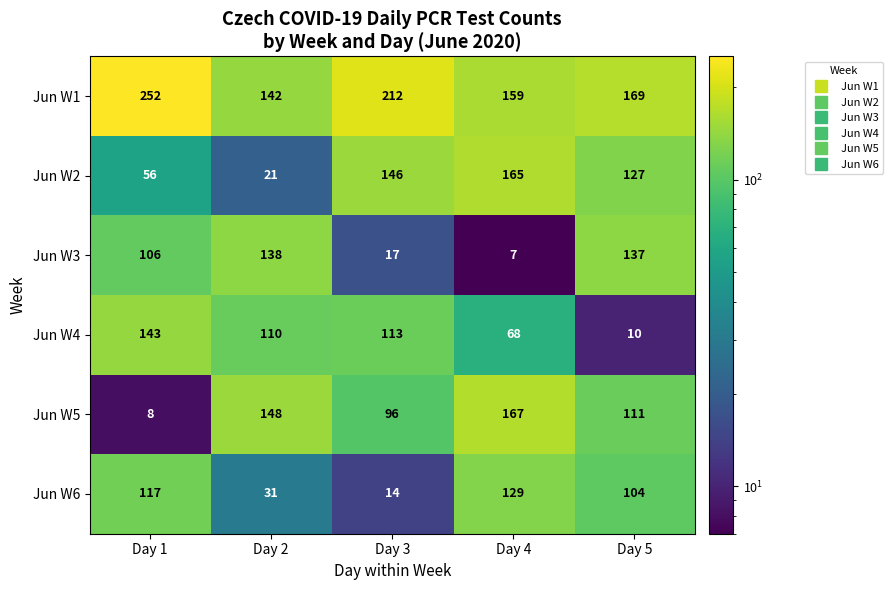

What is the maximum value shown in the chart?

252